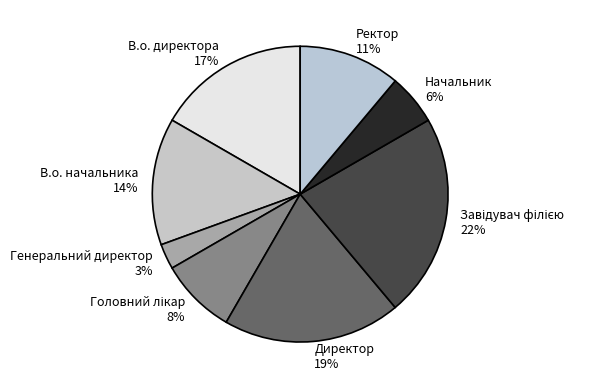

Which has a higher value, В.о. начальника 14% or Директор 19%?

Директор 19%